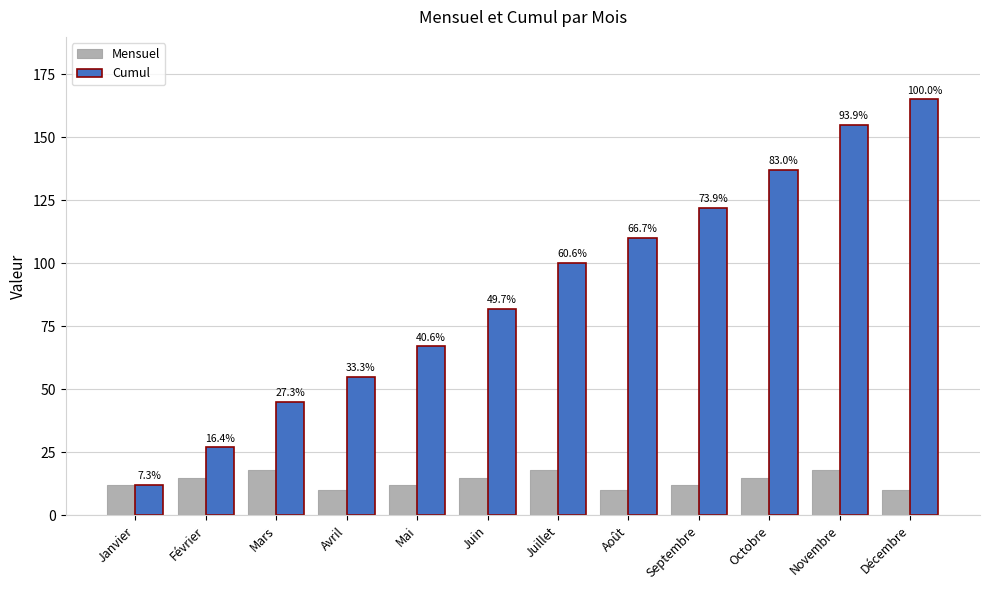

The Mensuel series shows 15 at Décembre. True or false?

False